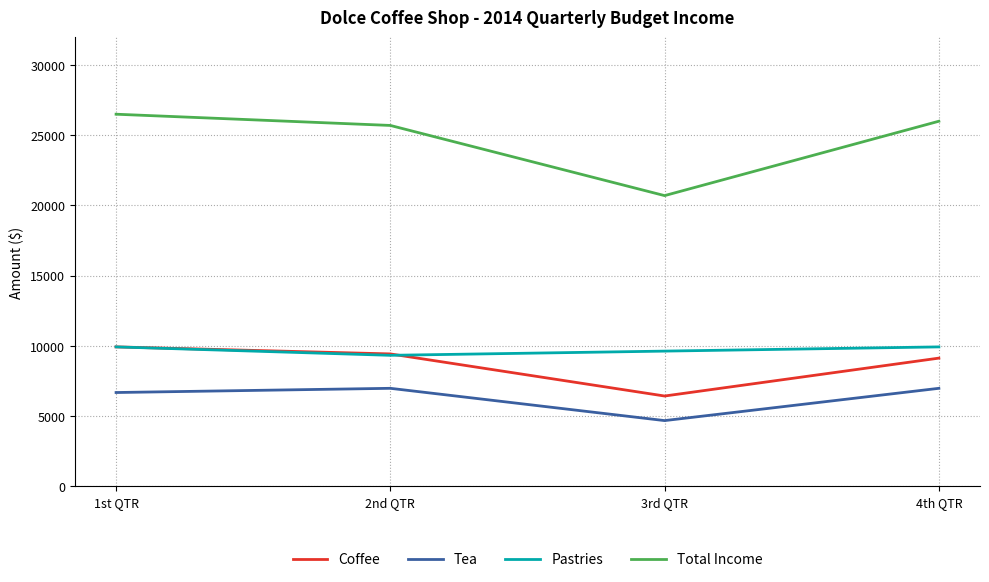

What is the difference between the second highest and second lowest values in the Coffee series?

300